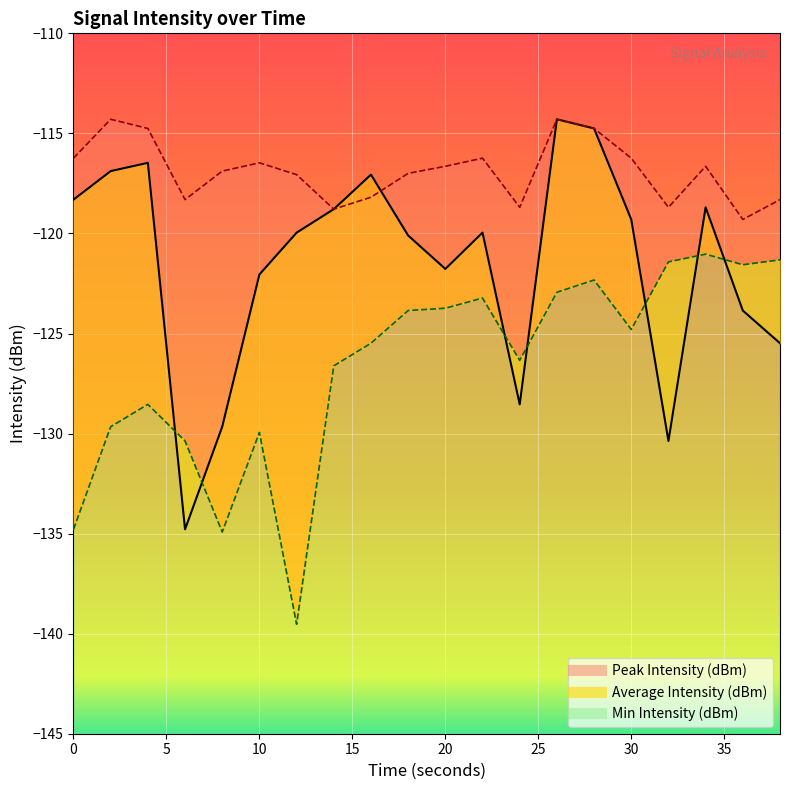

How many interior local valleys does the Average Intensity (dBm) series have?

4